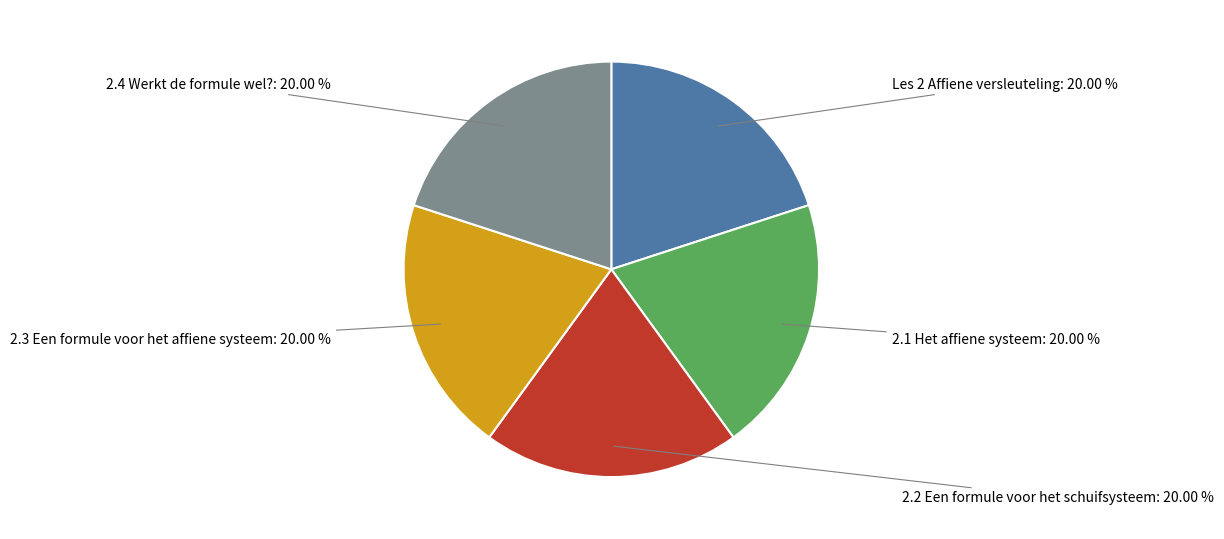

The 2.2 Een formule voor het schuifsysteem slice represents 29% of the pie. True or false?

False